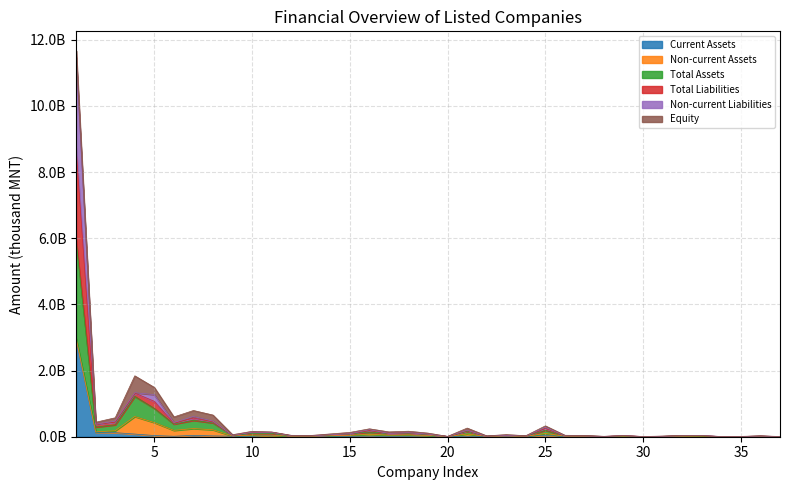

Does the chart display data point markers on the line(s)?

No